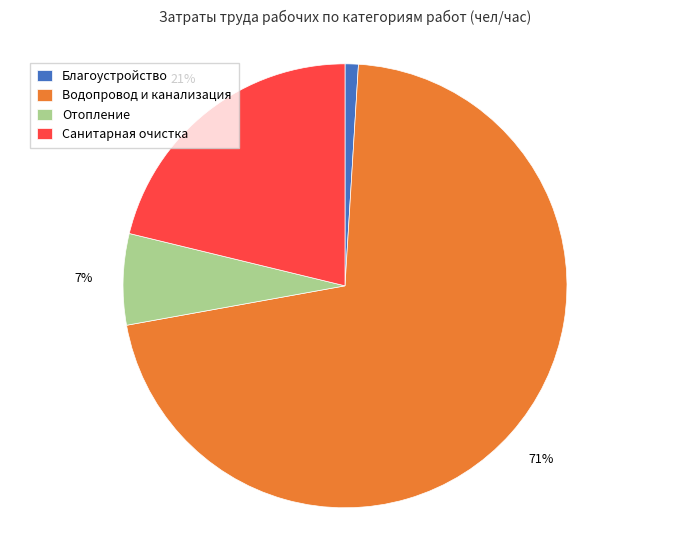

To the nearest percent, what is the combined percentage of Санитарная очистка and Водопровод и канализация?

92%